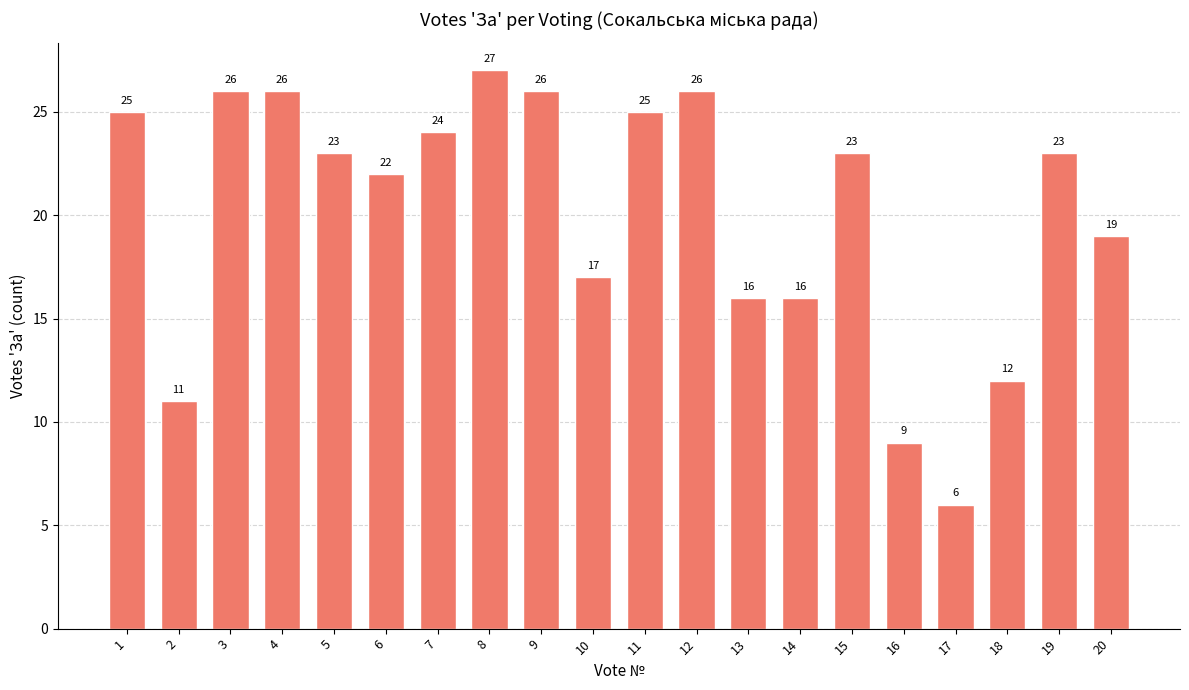

What is the smallest value displayed?

6